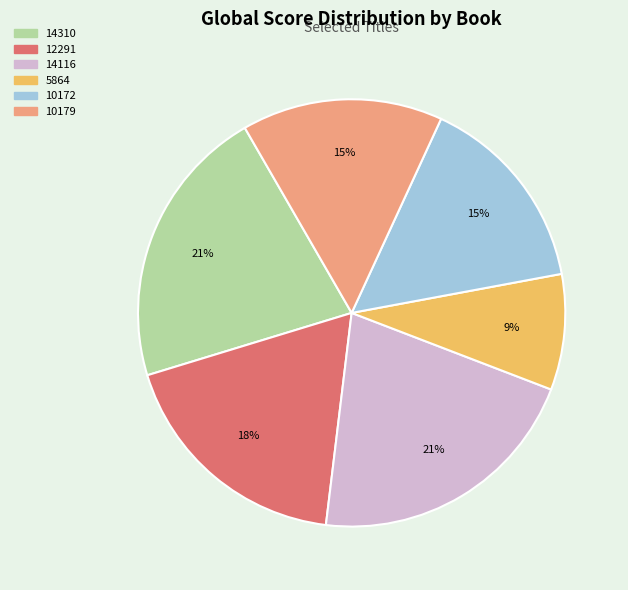

Is there a majority slice in this chart?

No